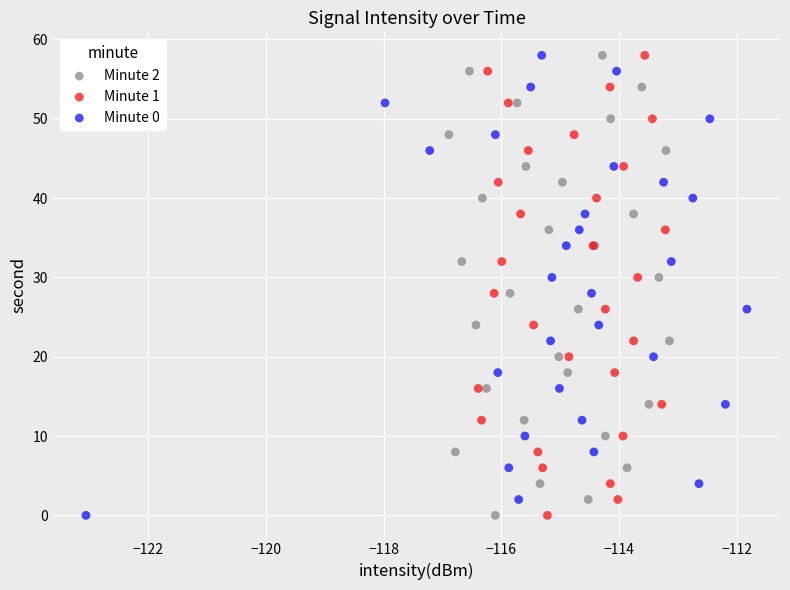

What are all the series names shown in the legend?

Minute 2, Minute 1, Minute 0